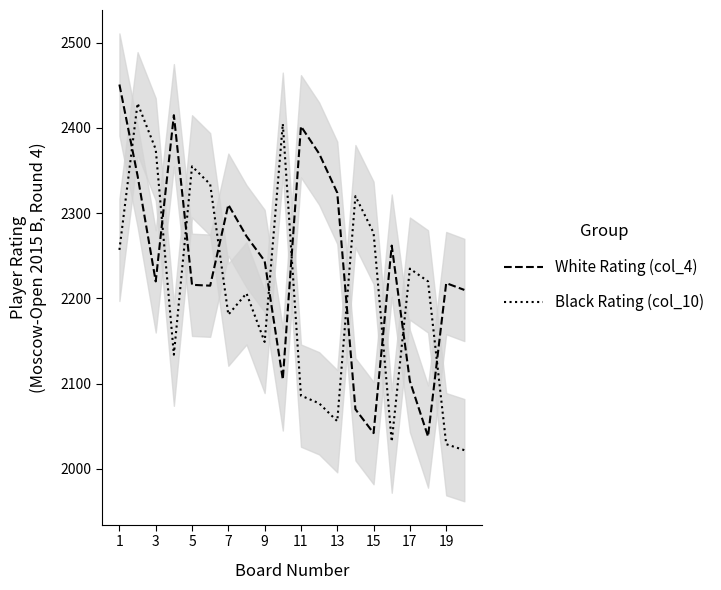

At which category does White Rating (col_4) reach its first local valley?

3